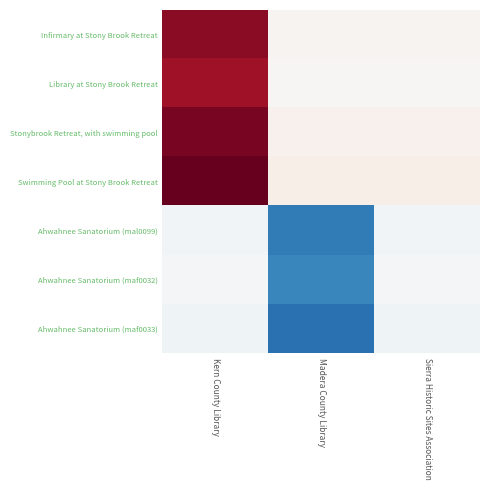

At Kern County Library, list the series in order from largest to smallest.

Swimming Pool at Stony Brook Retreat, Stonybrook Retreat, with swimming pool, Infirmary at Stony Brook Retreat, Library at Stony Brook Retreat, Ahwahnee Sanatorium (maf0032), Ahwahnee Sanatorium (mal0099), Ahwahnee Sanatorium (maf0033)